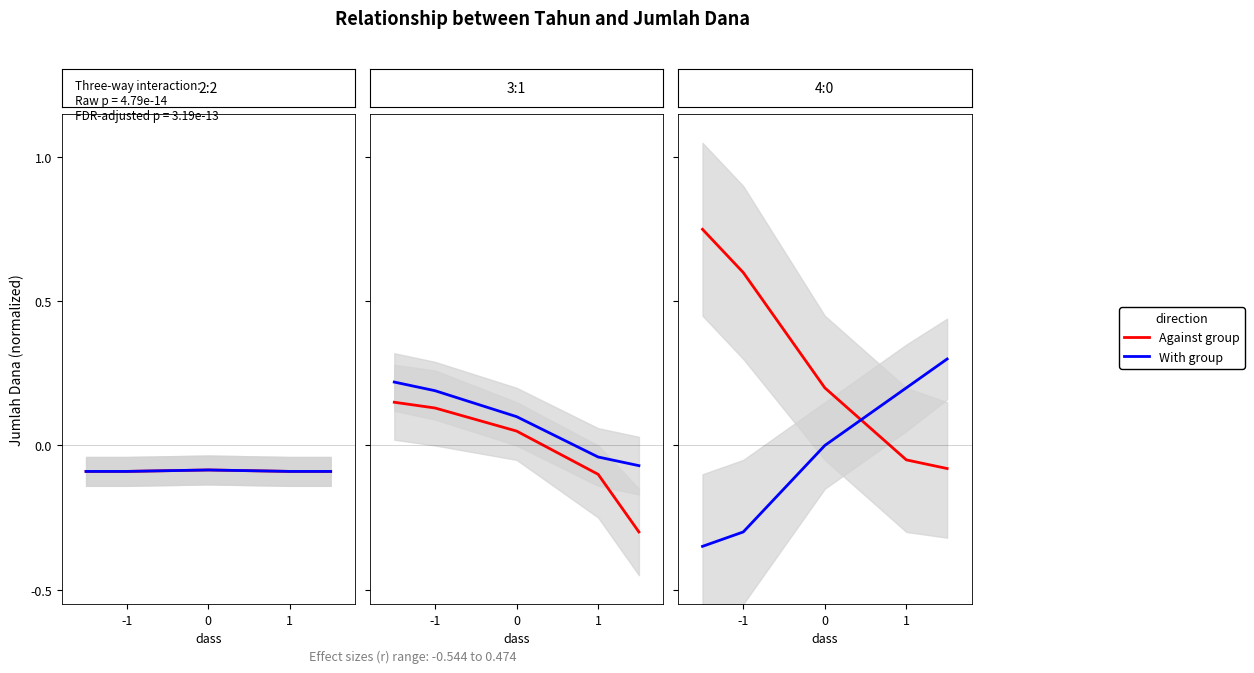

True or false: Against group and With group intersect in this chart.

True